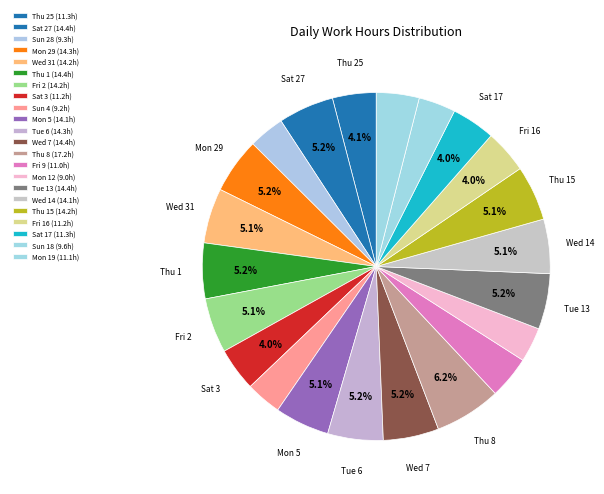

How many segments does this pie chart have?

22